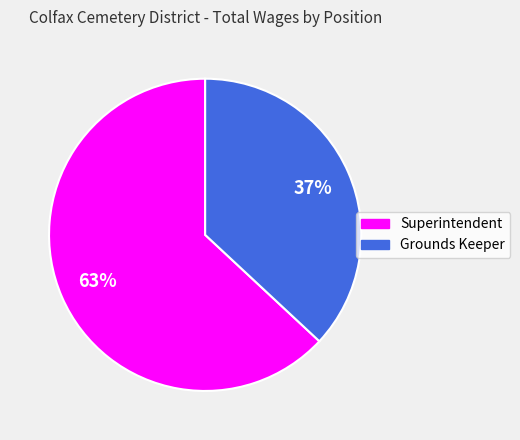

How many segments does this pie chart have?

2